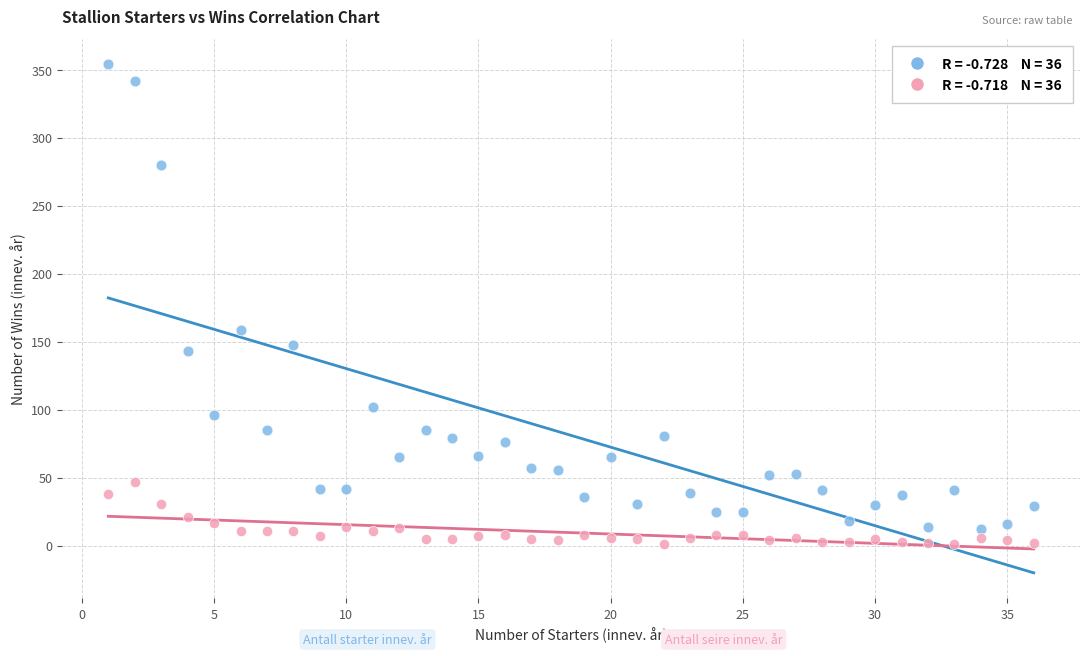

Across all series, what Y value is closest to 177?

159